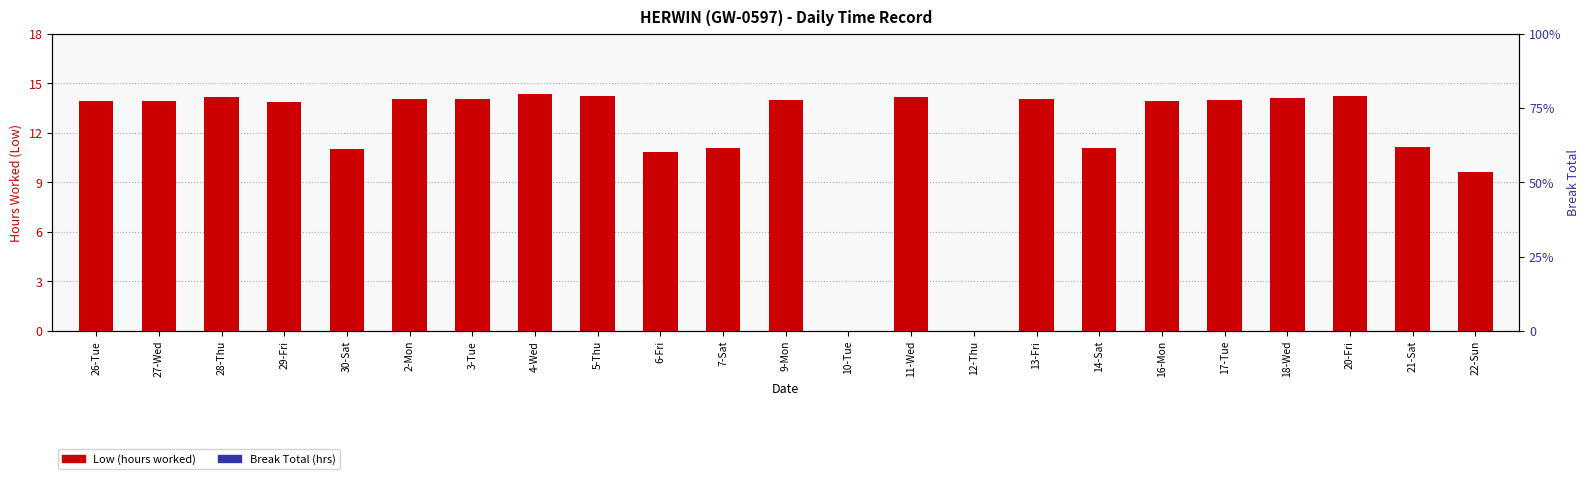

Is the value of Low (hours worked) at 26-Tue greater than the value of Break Total (hrs) at 11-Wed?

Yes